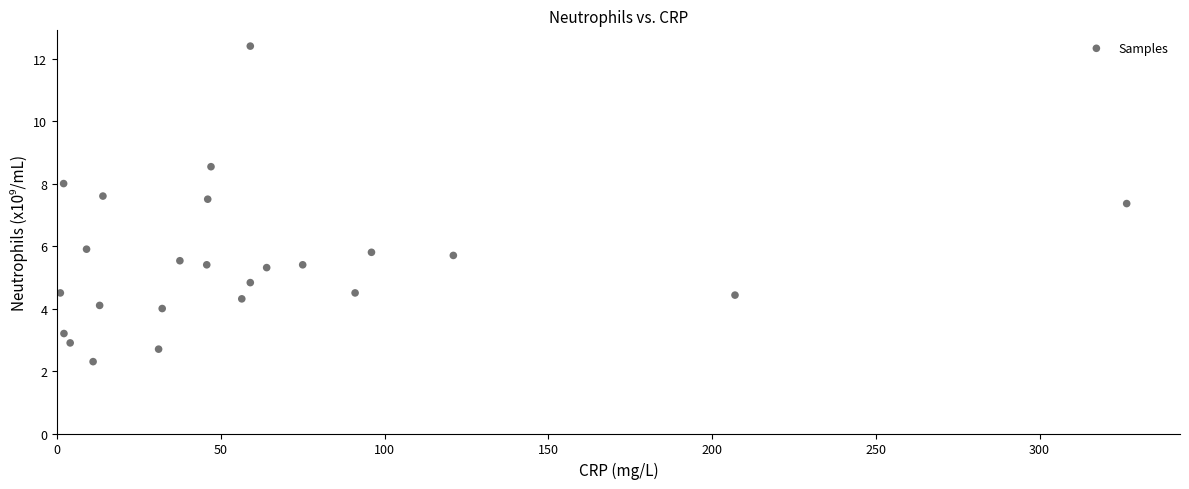

What Y value in the scatter plot is closest to 7?

7.4